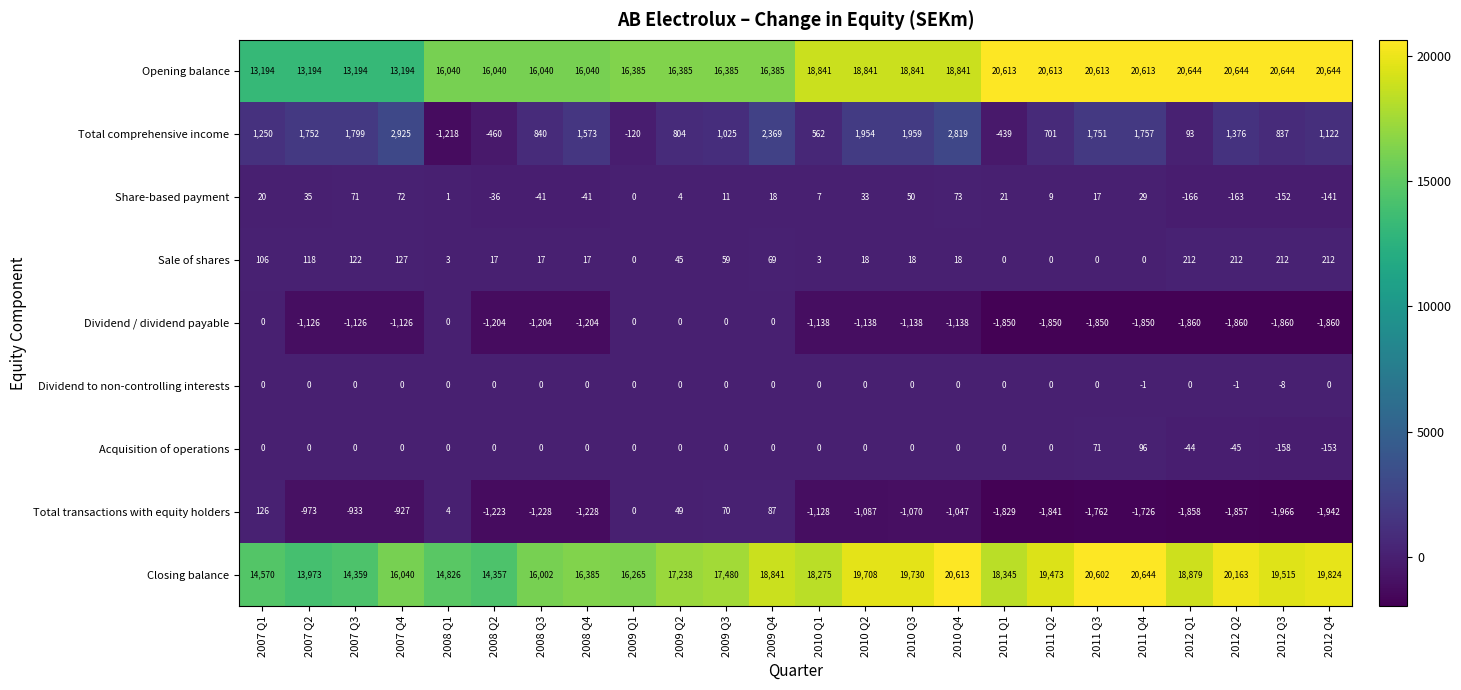

Which series has the widest spread of values?

Opening balance